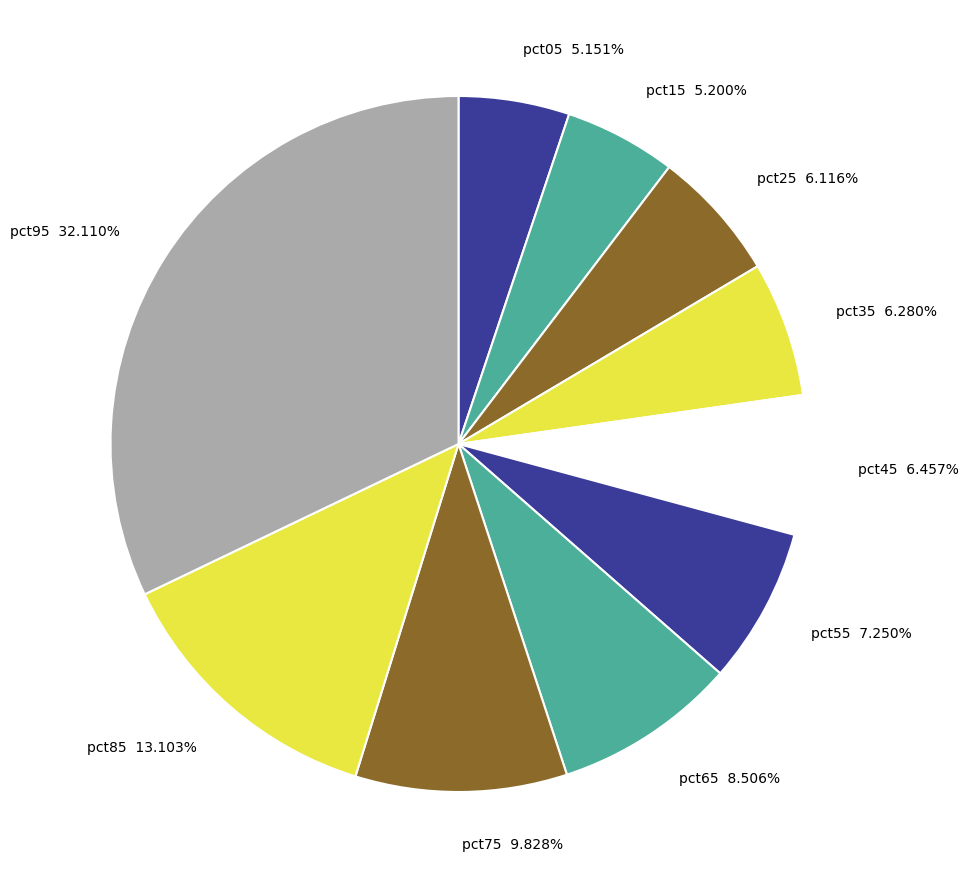

To the nearest percent, what percentage of the pie is pct65?

9%